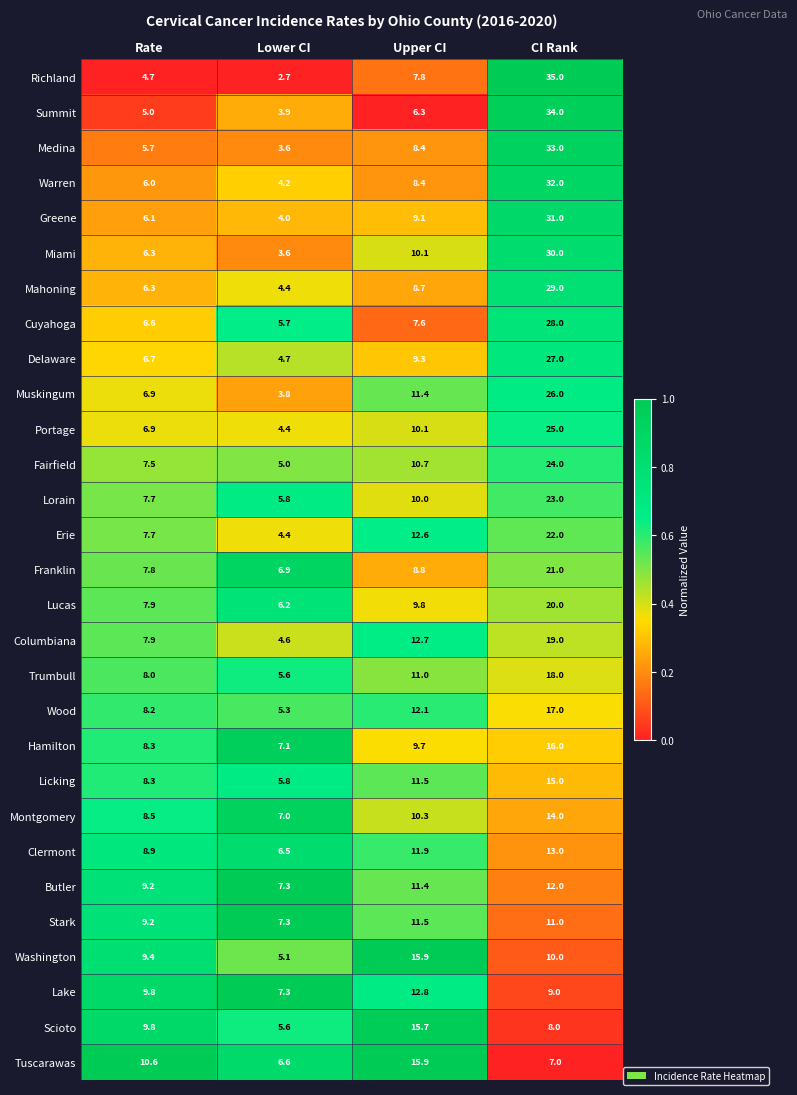

The value of Columbiana at CI Rank is 12.7. True or false?

False